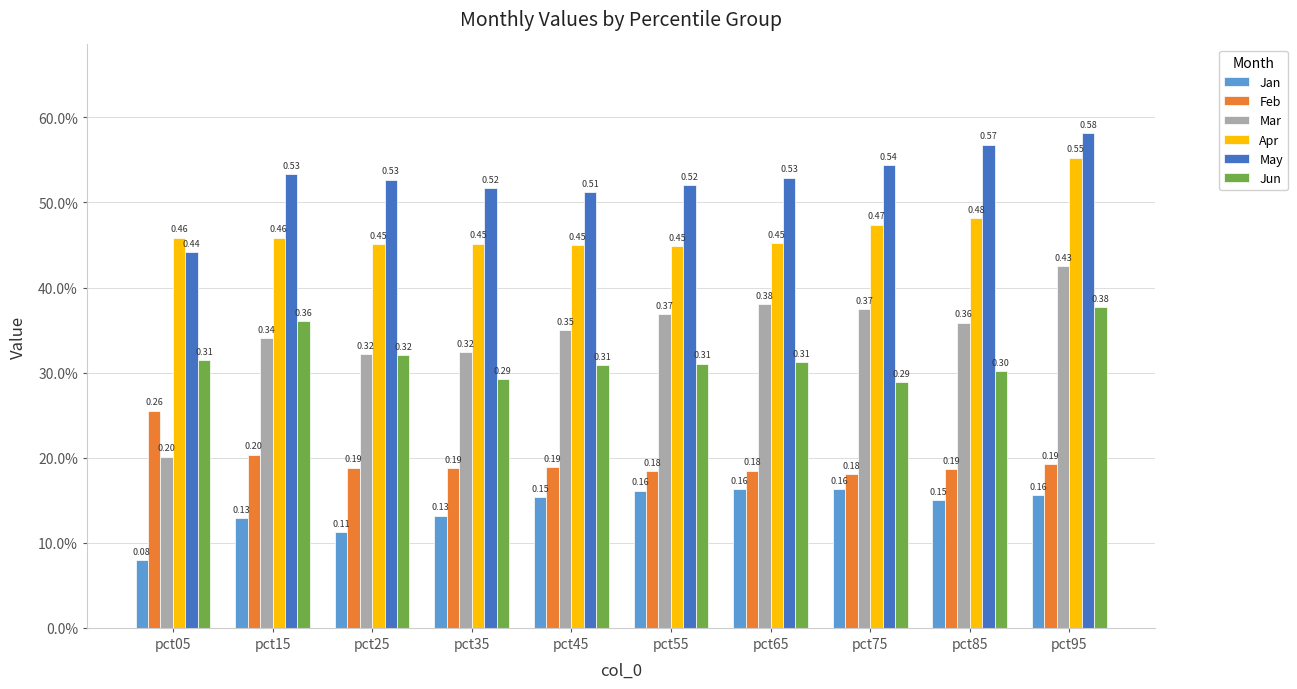

What is the sum of the Apr values at pct75 and pct85?

1.0